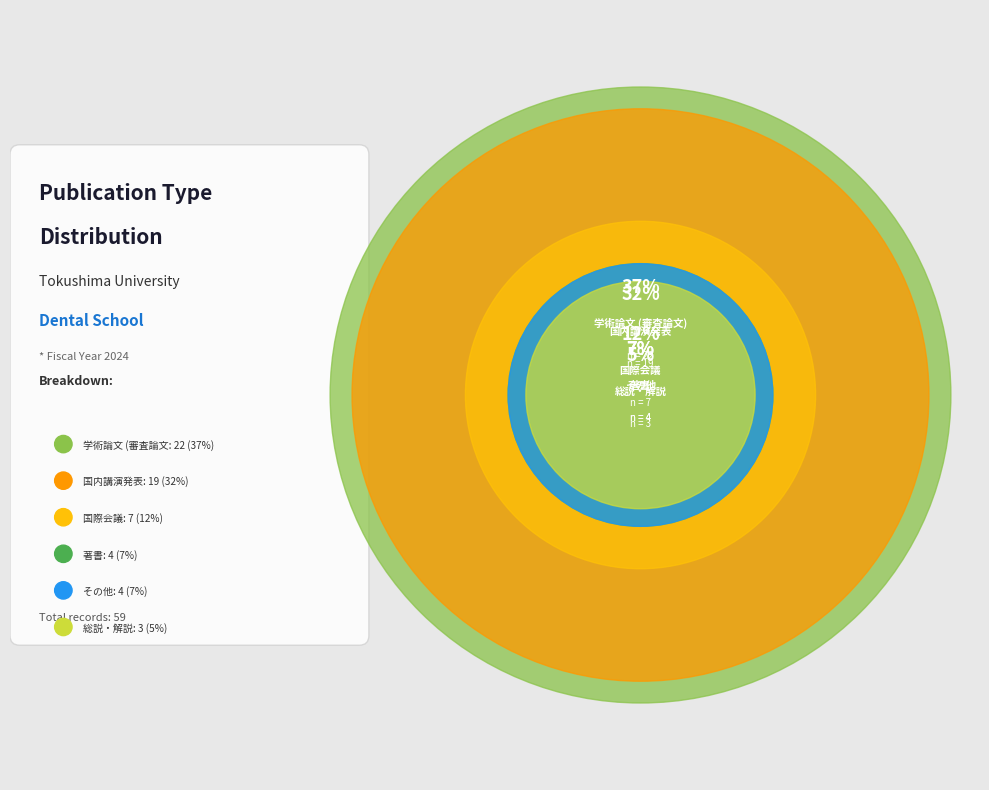

Is the sum of 学術論文 (審査論文) and 国際会議 greater than half?

No